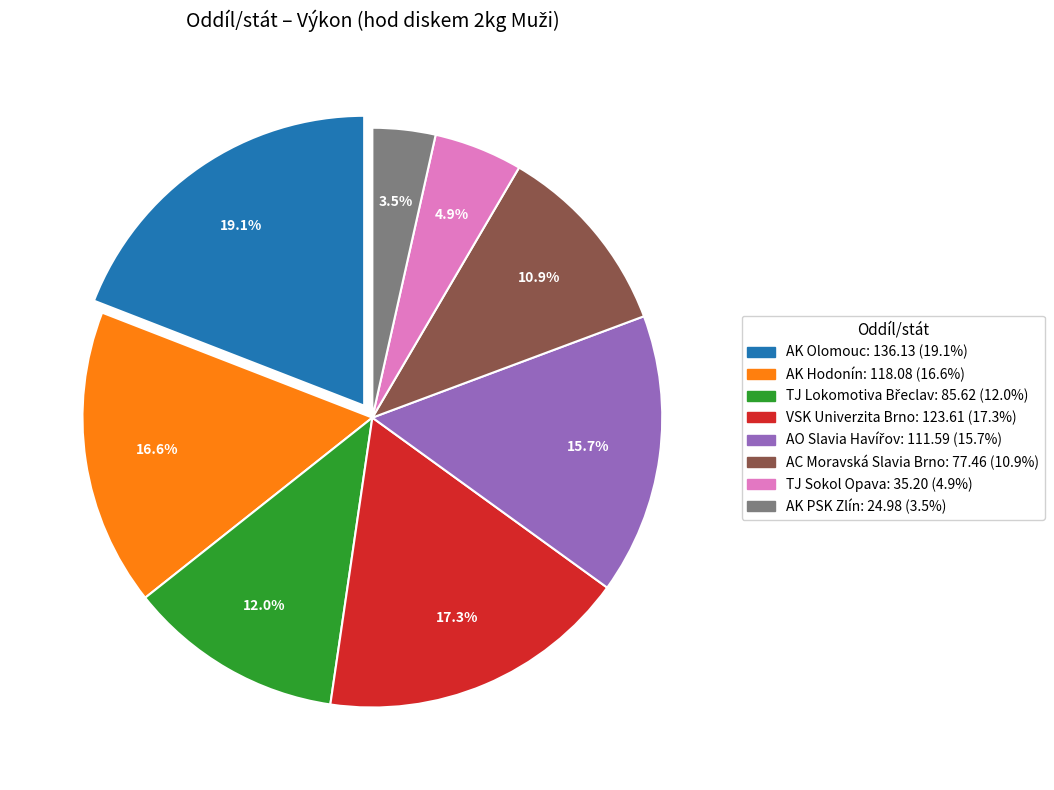

Is there any slice that represents more than half of the pie?

No